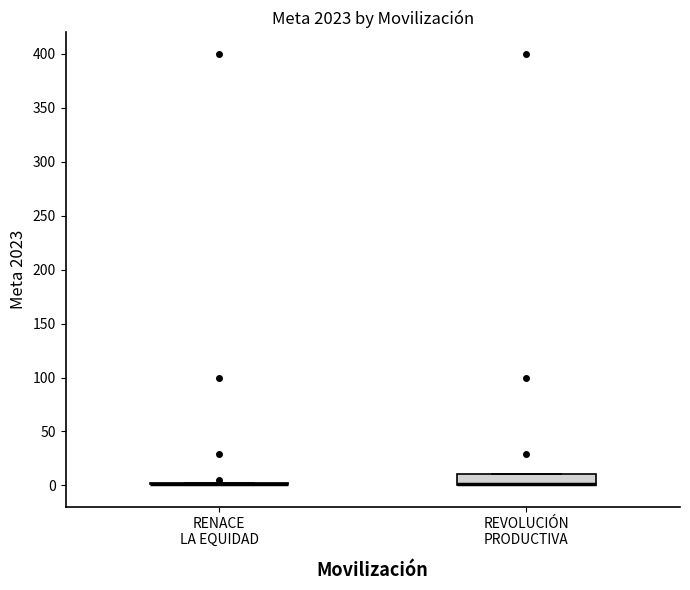

Reading left to right, read every box against the y-axis: the position of its median line, the range the box covers, and the ends of its whiskers. The values are not printed on the chart, so give them approximately, as read against the axis.

RENACE LA EQUIDAD: box collapsed to a line at 0, whiskers 0 to 0
REVOLUCIÓN PRODUCTIVA: median 0 (drawn on the box's lower edge), box 0 to 10, whiskers 0 to 10